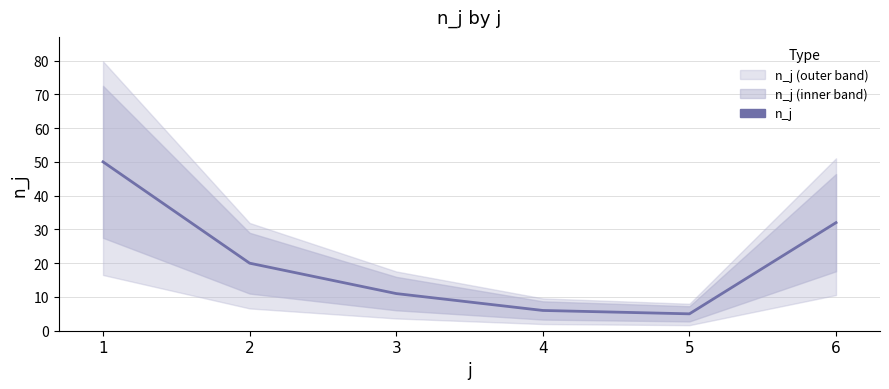

Which category has the lowest value across all series?

5